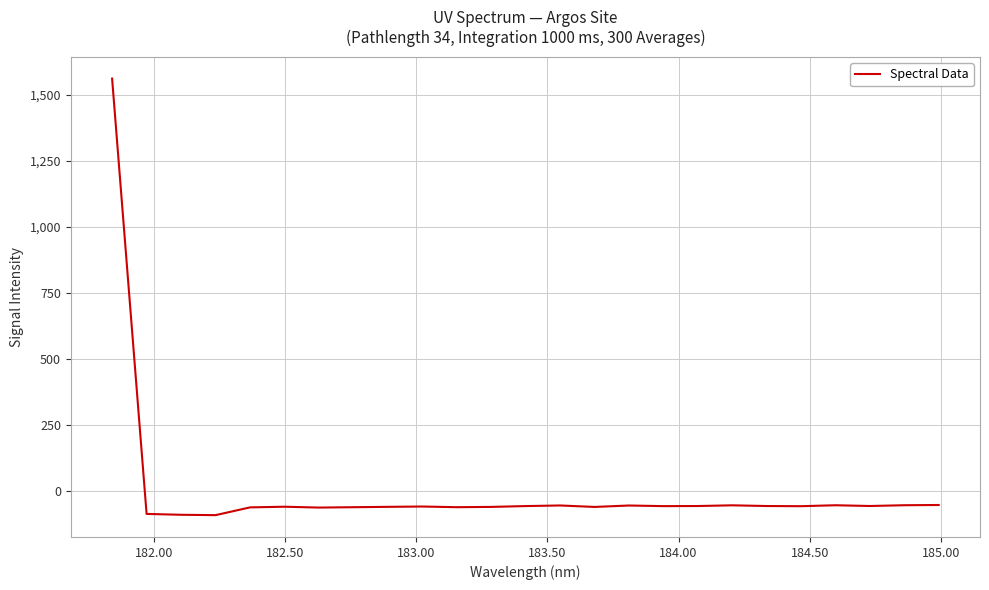

What is the minimum value shown in the chart?

-91.1